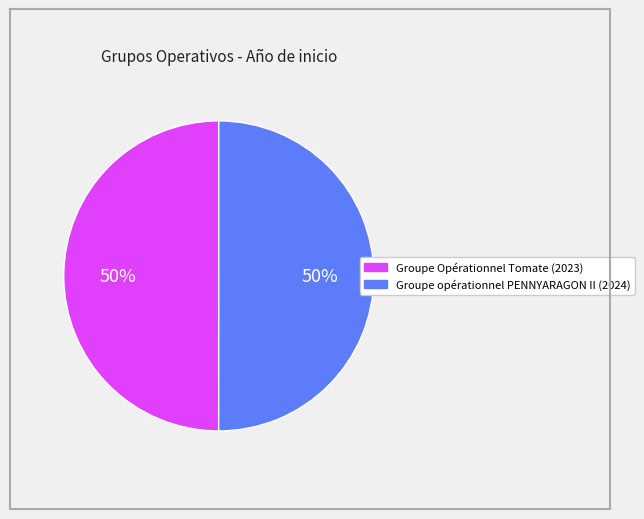

To the nearest percent, what portion does Groupe opérationnel PENNYARAGON II (2024) represent?

50%